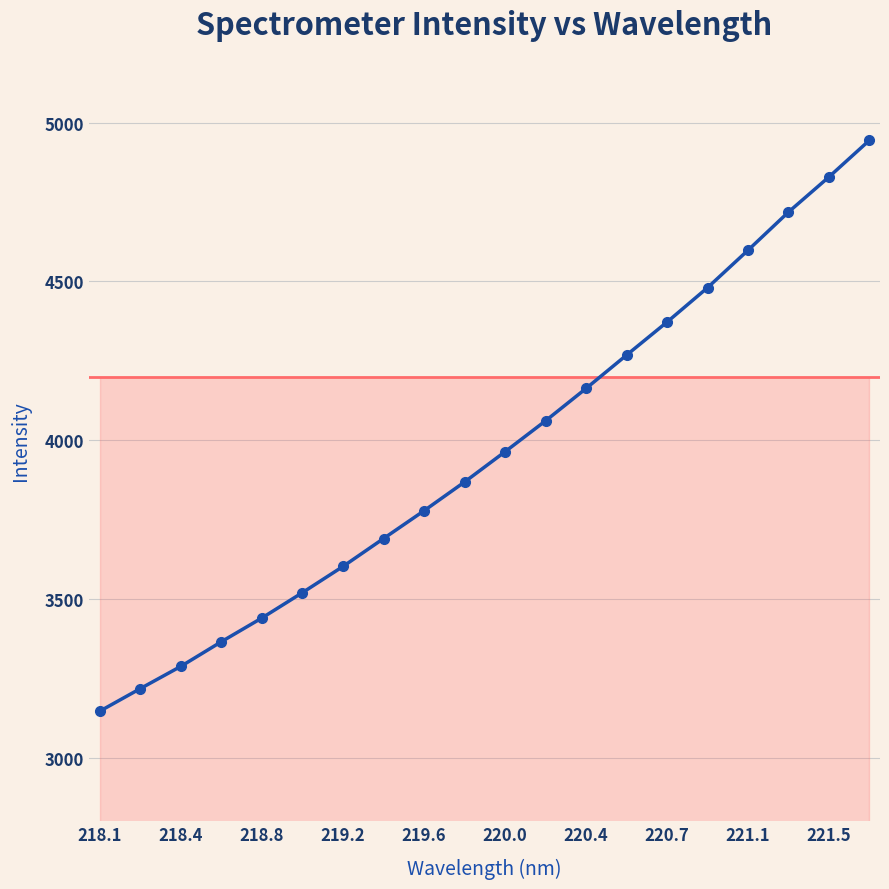

True or false: the data has more than 0 interior local peaks.

False